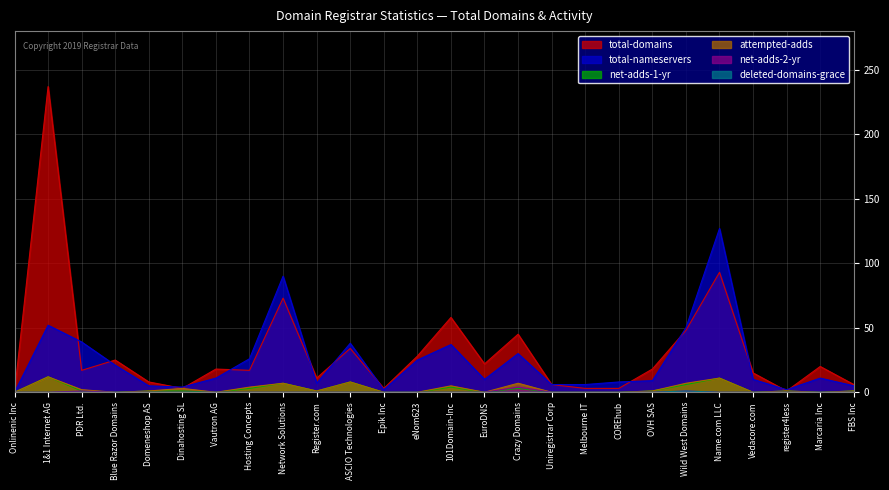

Reading left to right, what are all the values shown in this chart?

total-domains: Onlinenic Inc=0	1&1 Internet AG=237	PDR Ltd.=17	Blue Razor Domains=25	Domeneshop AS=8	Dinahosting SL=3	Vautron AG=18	Hosting Concepts=17	Network Solutions=73	Register.com=11	ASCIO Technologies=34	Epik Inc=3	eNom623=28	101Domain-Inc=58	EuroDNS=22	Crazy Domains=45	Uniregistrar Corp=6	Melbourne IT=3	COREhub=3	OVH SAS=18	Wild West Domains=48	Name.com LLC=93	Vedacore.com=15	register4less=1	Marcaria Inc=20	FBS Inc=6
total-nameservers: Onlinenic Inc=0	1&1 Internet AG=52	PDR Ltd.=39	Blue Razor Domains=21	Domeneshop AS=5	Dinahosting SL=4	Vautron AG=11	Hosting Concepts=26	Network Solutions=90	Register.com=7	ASCIO Technologies=38	Epik Inc=2	eNom623=25	101Domain-Inc=37	EuroDNS=10	Crazy Domains=30	Uniregistrar Corp=6	Melbourne IT=6	COREhub=8	OVH SAS=9	Wild West Domains=50	Name.com LLC=127	Vedacore.com=10	register4less=2	Marcaria Inc=11	FBS Inc=5
net-adds-1-yr: Onlinenic Inc=0	1&1 Internet AG=12	PDR Ltd.=1	Blue Razor Domains=0	Domeneshop AS=1	Dinahosting SL=1	Vautron AG=0	Hosting Concepts=3	Network Solutions=7	Register.com=1	ASCIO Technologies=8	Epik Inc=0	eNom623=0	101Domain-Inc=4	EuroDNS=0	Crazy Domains=3	Uniregistrar Corp=0	Melbourne IT=0	COREhub=0	OVH SAS=1	Wild West Domains=6	Name.com LLC=11	Vedacore.com=0	register4less=1	Marcaria Inc=0	FBS Inc=1
attempted-adds: Onlinenic Inc=0	1&1 Internet AG=12	PDR Ltd.=2	Blue Razor Domains=0	Domeneshop AS=1	Dinahosting SL=3	Vautron AG=0	Hosting Concepts=4	Network Solutions=7	Register.com=1	ASCIO Technologies=8	Epik Inc=0	eNom623=0	101Domain-Inc=5	EuroDNS=0	Crazy Domains=7	Uniregistrar Corp=0	Melbourne IT=0	COREhub=0	OVH SAS=1	Wild West Domains=7	Name.com LLC=11	Vedacore.com=0	register4less=1	Marcaria Inc=0	FBS Inc=1
net-adds-2-yr: Onlinenic Inc=0	1&1 Internet AG=0	PDR Ltd.=1	Blue Razor Domains=0	Domeneshop AS=0	Dinahosting SL=0	Vautron AG=0	Hosting Concepts=0	Network Solutions=0	Register.com=0	ASCIO Technologies=0	Epik Inc=0	eNom623=0	101Domain-Inc=0	EuroDNS=0	Crazy Domains=4	Uniregistrar Corp=0	Melbourne IT=0	COREhub=0	OVH SAS=0	Wild West Domains=1	Name.com LLC=0	Vedacore.com=0	register4less=0	Marcaria Inc=0	FBS Inc=0
deleted-domains-grace: Onlinenic Inc=0	1&1 Internet AG=0	PDR Ltd.=0	Blue Razor Domains=0	Domeneshop AS=0	Dinahosting SL=0	Vautron AG=0	Hosting Concepts=0	Network Solutions=0	Register.com=0	ASCIO Technologies=0	Epik Inc=0	eNom623=0	101Domain-Inc=0	EuroDNS=0	Crazy Domains=0	Uniregistrar Corp=0	Melbourne IT=0	COREhub=0	OVH SAS=0	Wild West Domains=1	Name.com LLC=0	Vedacore.com=0	register4less=0	Marcaria Inc=0	FBS Inc=0